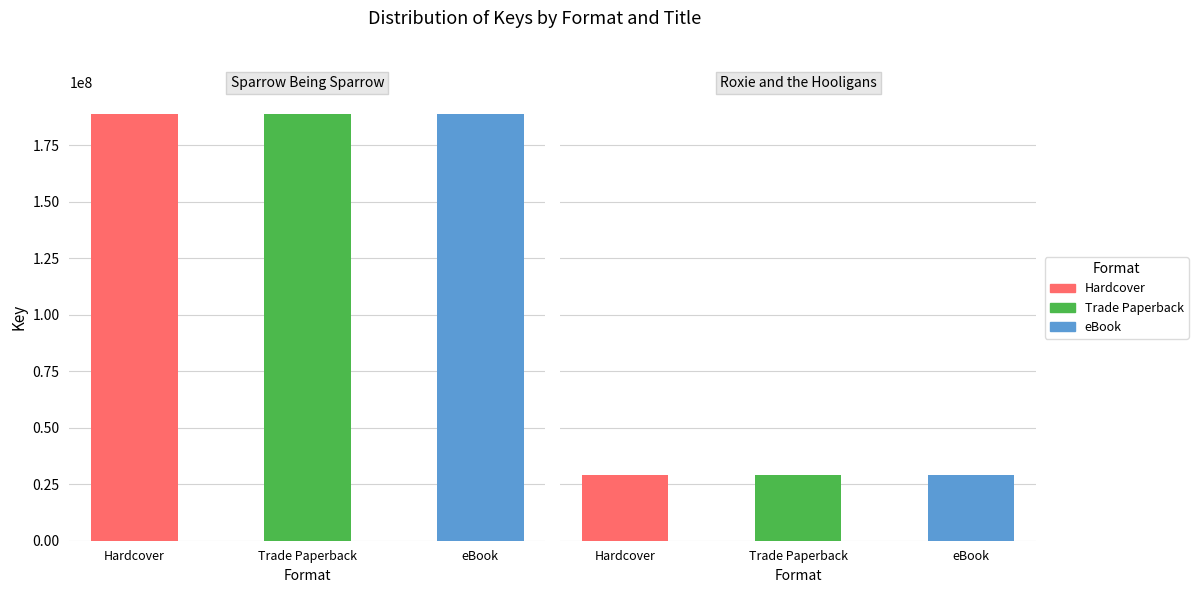

What are all the series names shown in the legend?

Hardcover, Trade Paperback, eBook